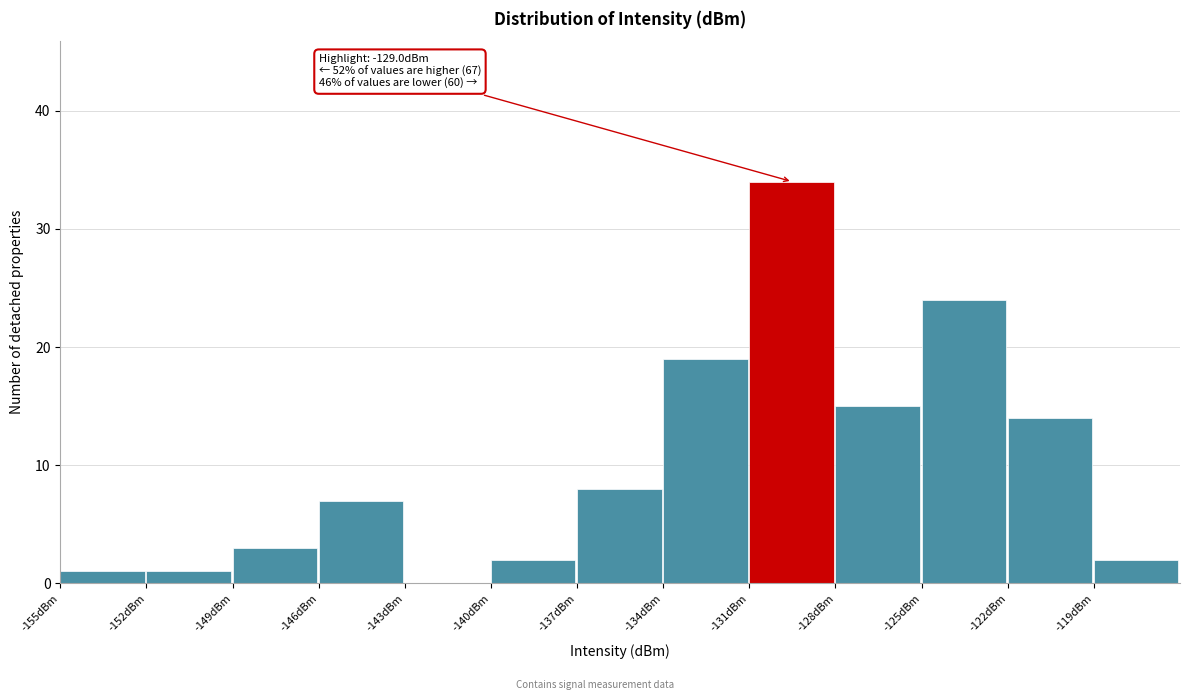

Over which range of the x-axis is the bar tallest?

-131 to -128